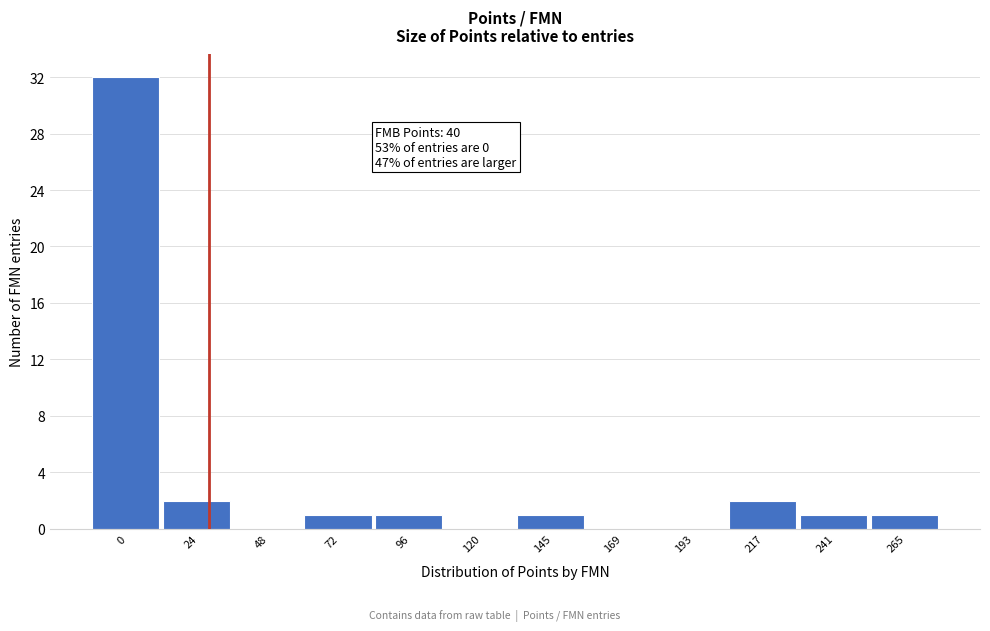

Reading left to right, list all the values displayed in this chart.

0=32	24=2	48=0	72=1	96=1	120=0	145=1	169=0	193=0	217=2	241=1	265=1